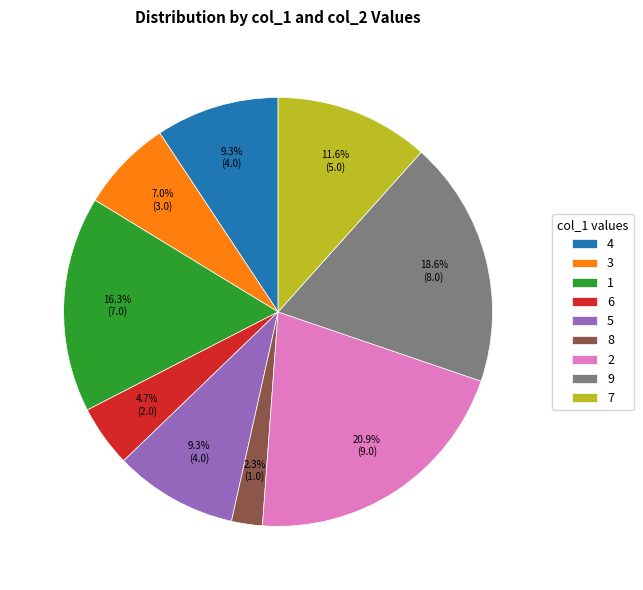

Do 4 and 7 together represent more than half of the pie?

No